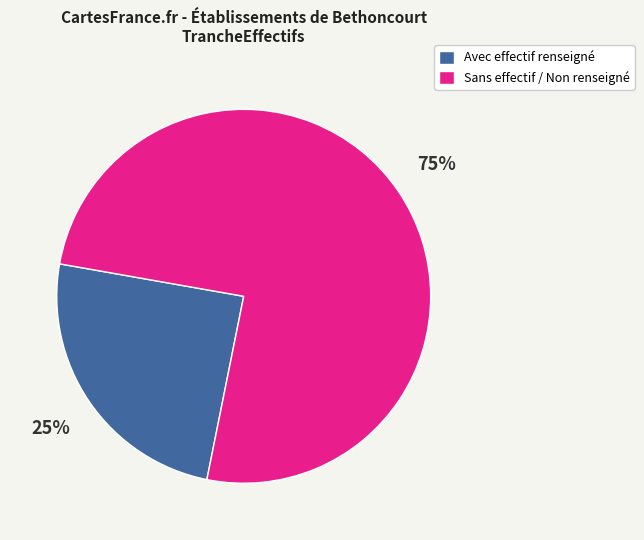

Which slice is the smallest?

Avec effectif renseigné